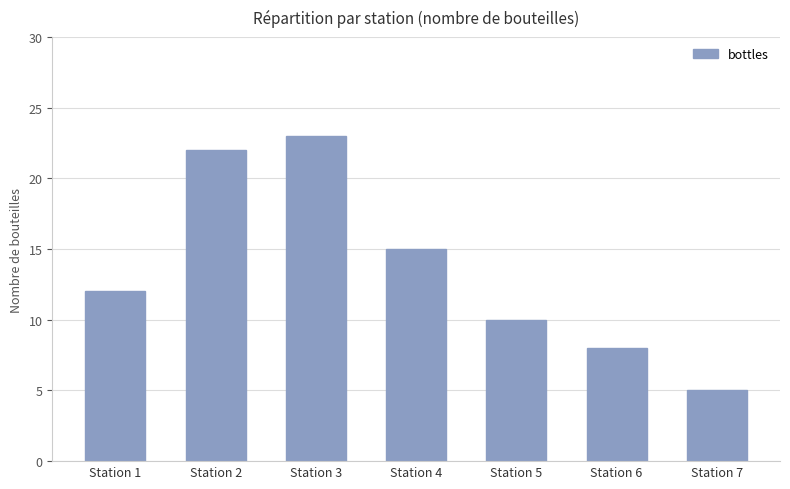

What is the greatest value displayed?

23